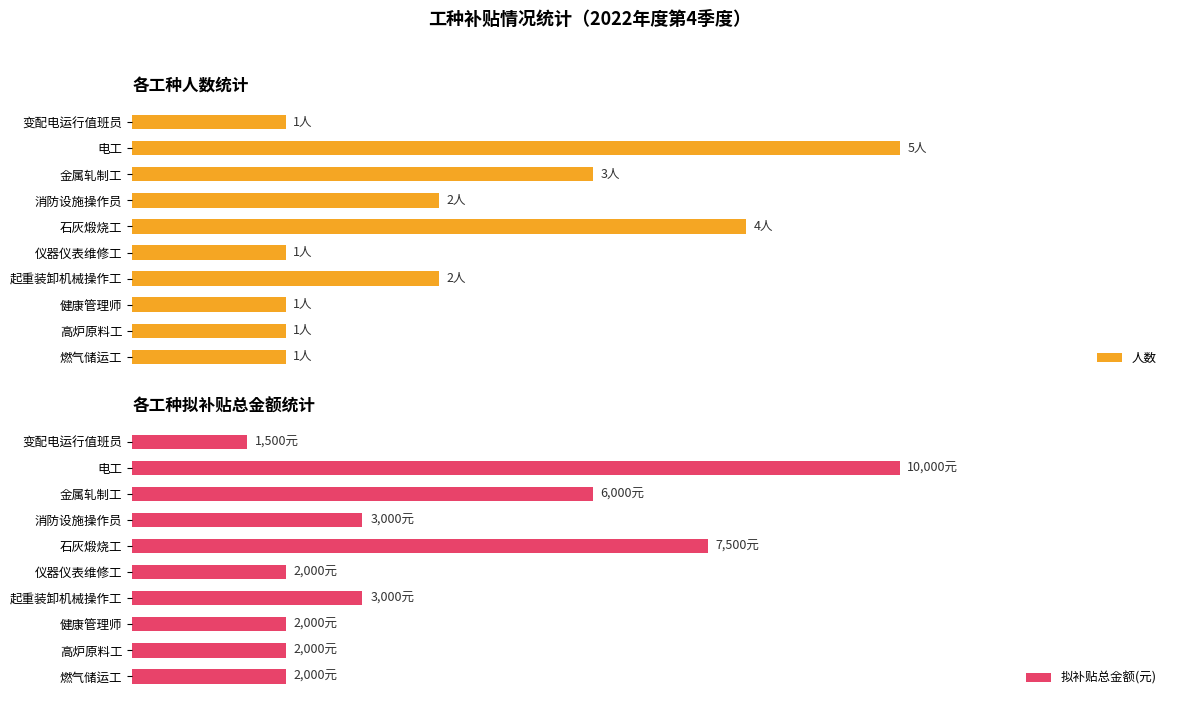

Does the chart contain stacked bars?

No